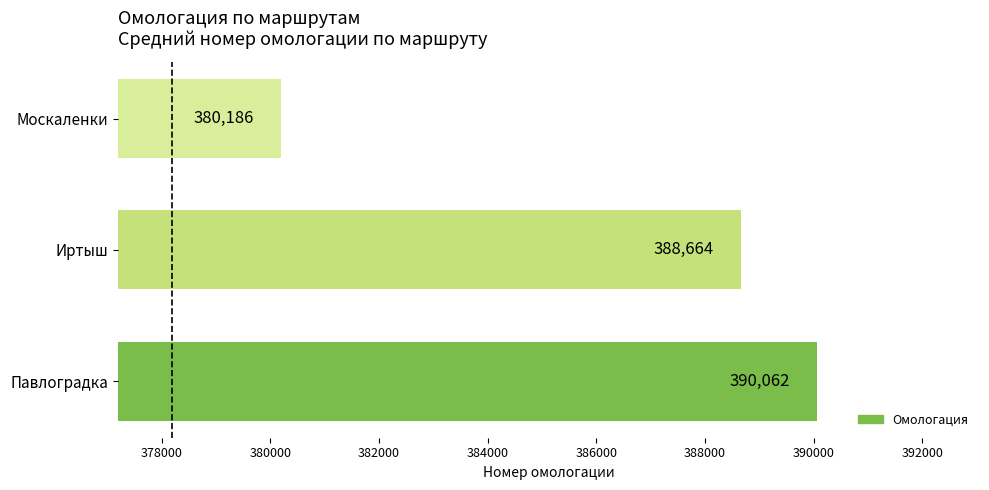

What is the average value?

386304